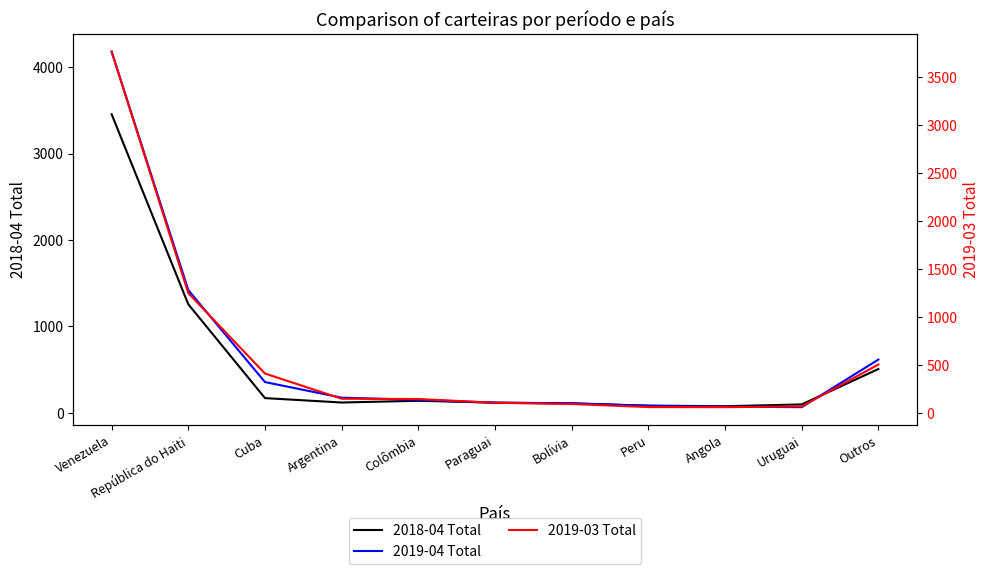

Reading right to left, extract all data points from this chart.

2018-04 Total: Outros=505	Uruguai=95	Angola=74	Peru=81	Bolívia=106	Paraguai=115	Colômbia=137	Argentina=117	Cuba=168	República do Haiti=1255	Venezuela=3456
2019-04 Total: Outros=614	Uruguai=63	Angola=69	Peru=78	Bolívia=109	Paraguai=115	Colômbia=148	Argentina=173	Cuba=354	República do Haiti=1419	Venezuela=4181
2019-03 Total: Outros=505	Uruguai=68	Angola=60	Peru=61	Bolívia=93	Paraguai=106	Colômbia=145	Argentina=148	Cuba=411	República do Haiti=1249	Venezuela=3768